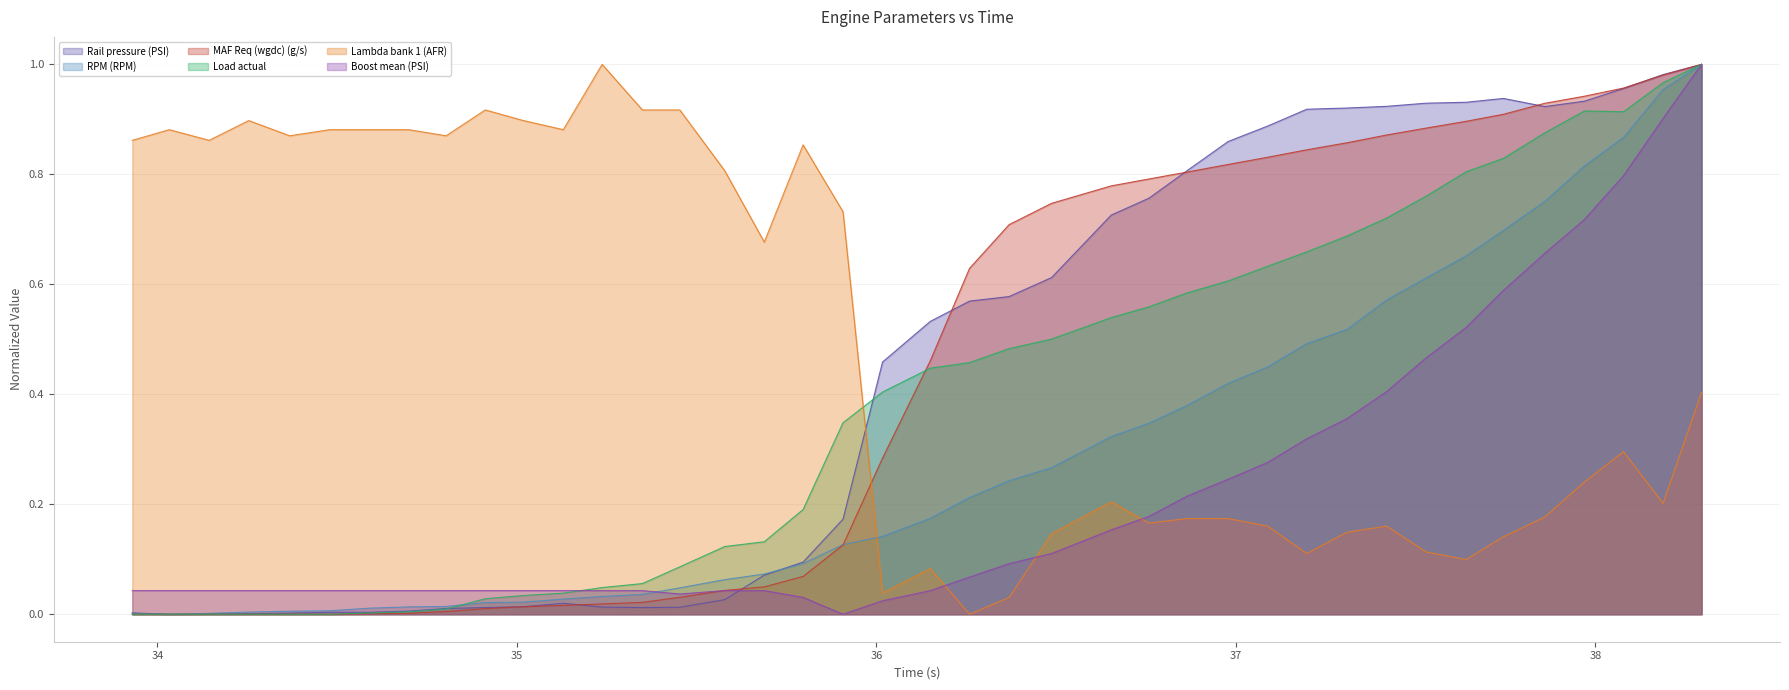

Does the chart display data point markers on the line(s)?

No